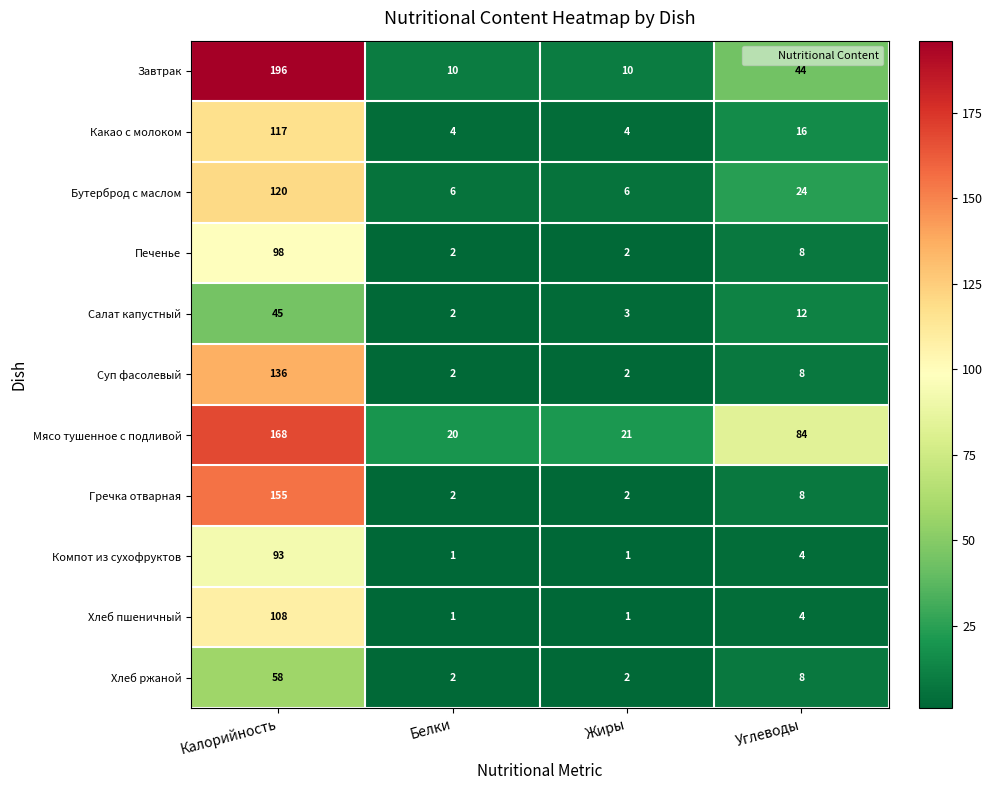

Which category has the highest value across all series?

Калорийность